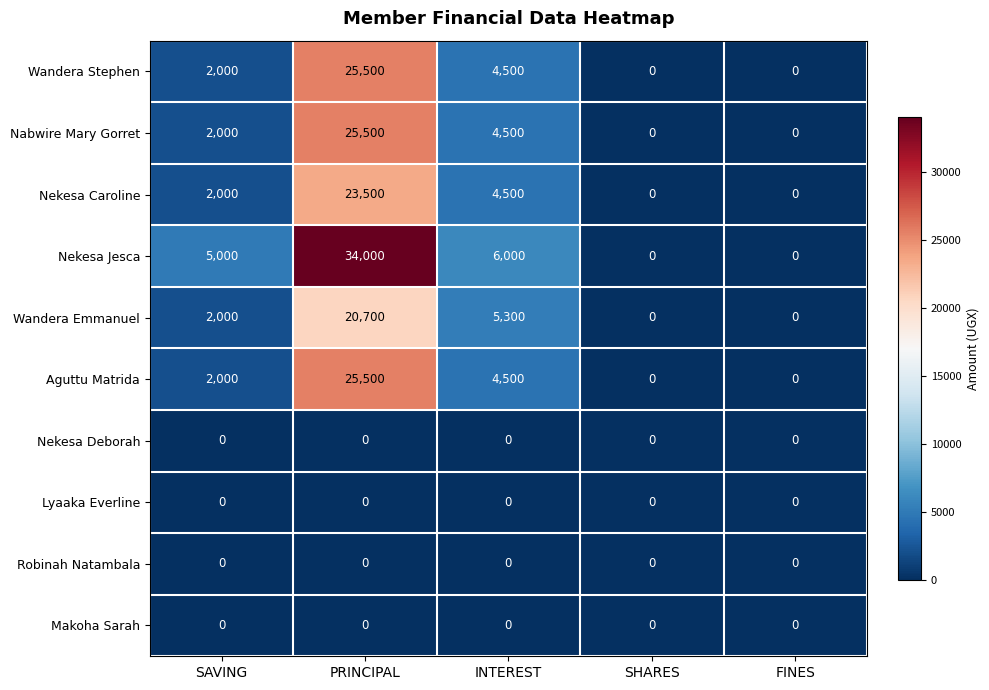

What is the sum of all Nekesa Caroline values?

30000